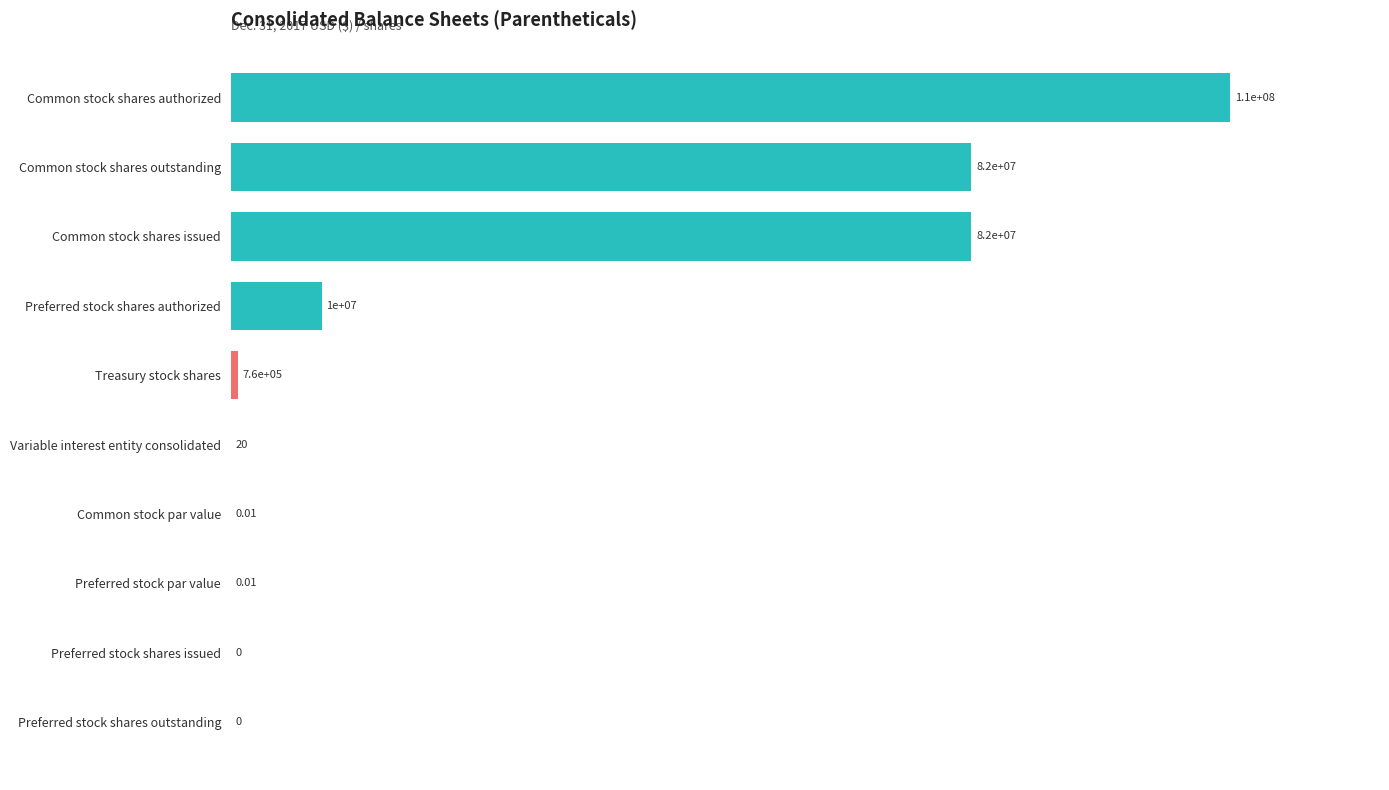

How many values are above zero?

8